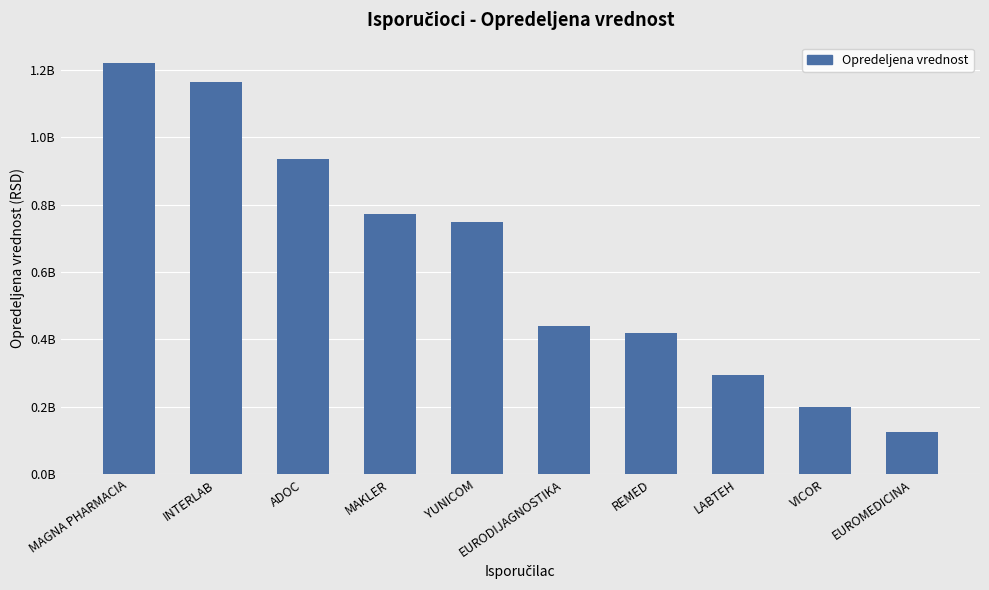

List the labels in order of value, largest first.

MAGNA PHARMACIA, INTERLAB, ADOC, MAKLER, YUNICOM, EURODIJAGNOSTIKA, REMED, LABTEH, VICOR, EUROMEDICINA